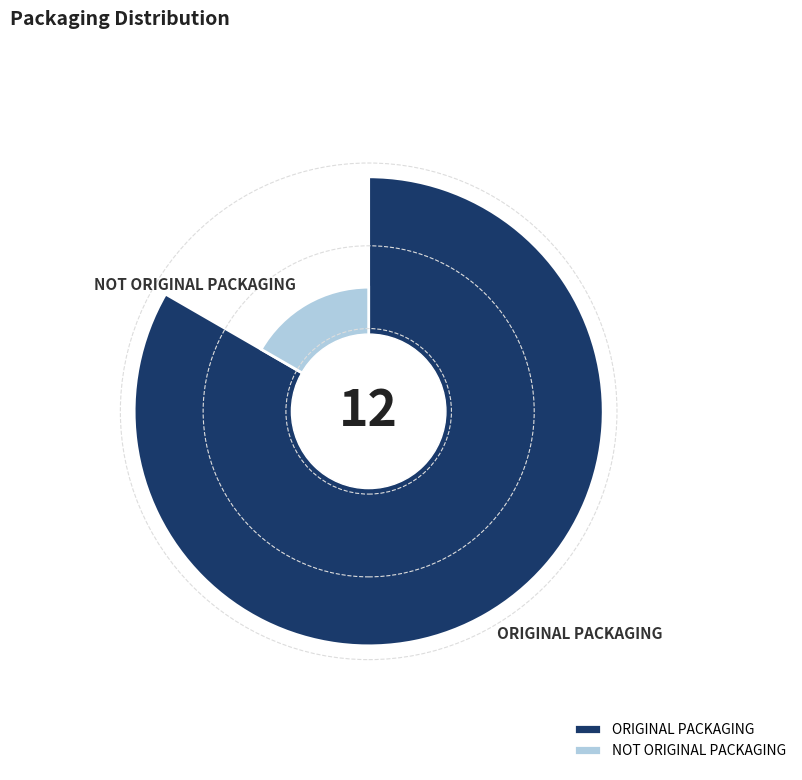

What is the majority slice?

ORIGINAL PACKAGING